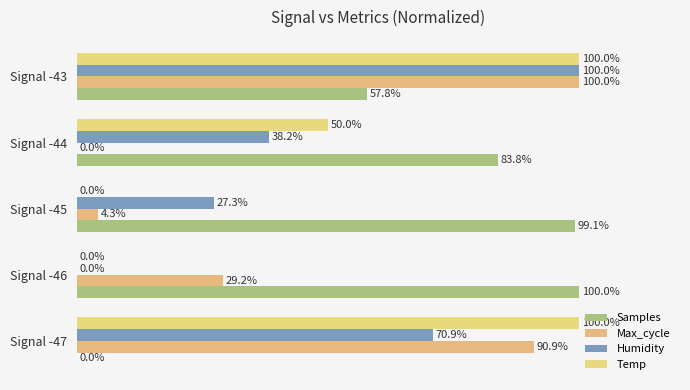

How many bars are there in each group?

4